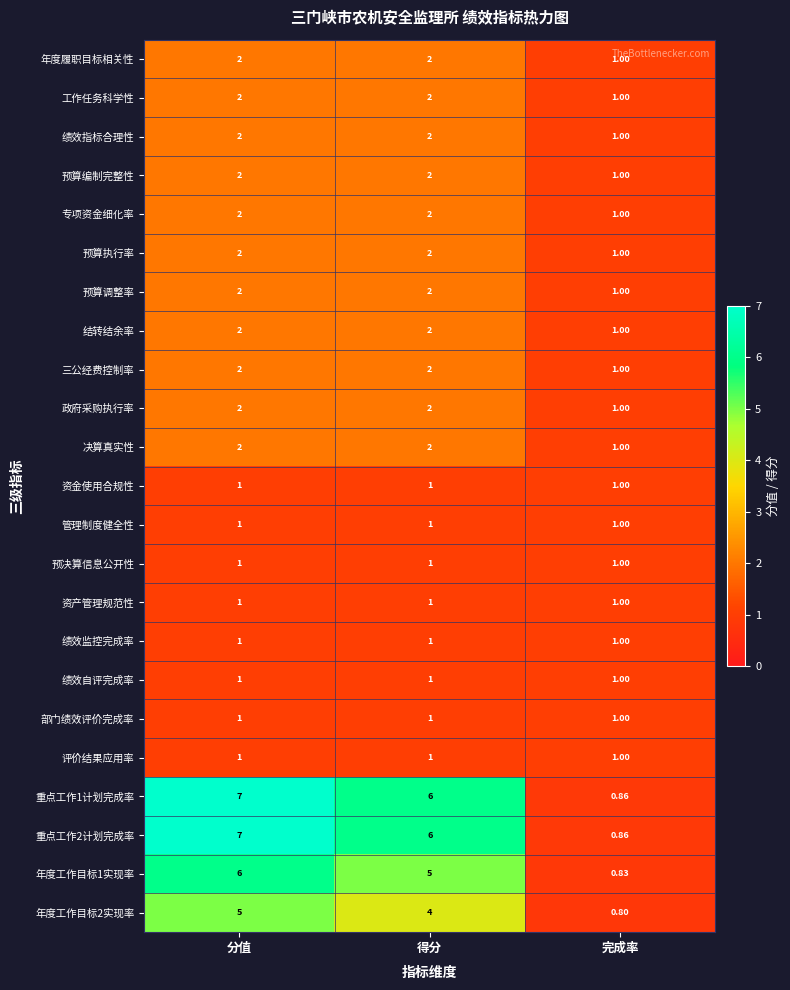

List the labels in order of 重点工作1计划完成率 value, largest first.

分值, 得分, 完成率